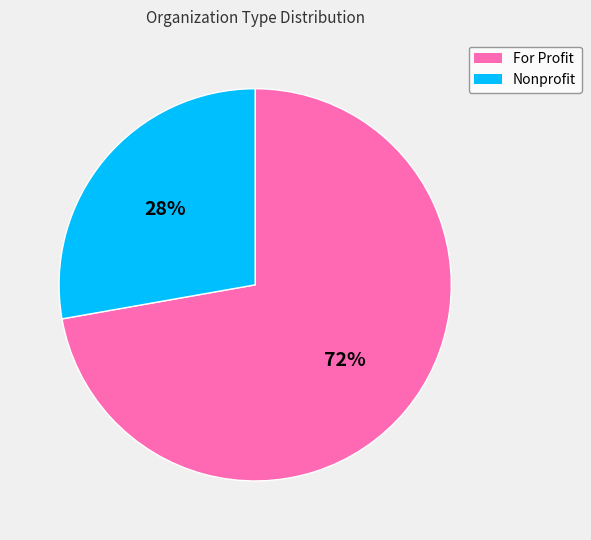

To the nearest percent, what portion does Nonprofit represent?

28%